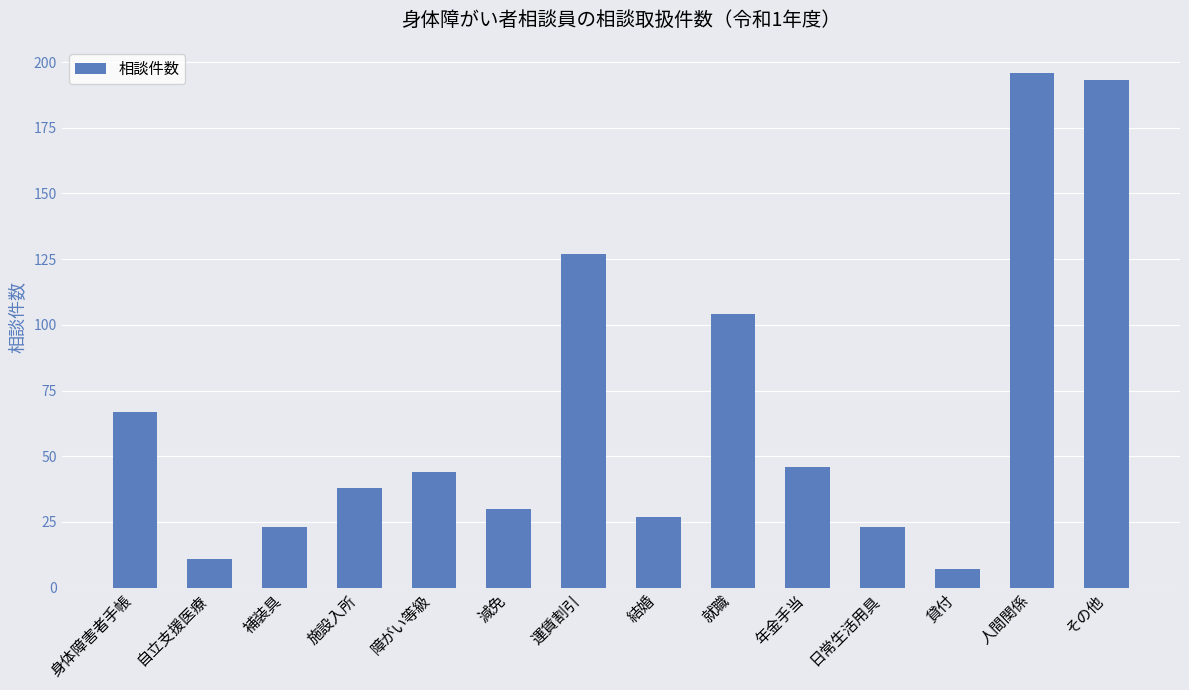

At which label is the value closest to 101?

就職